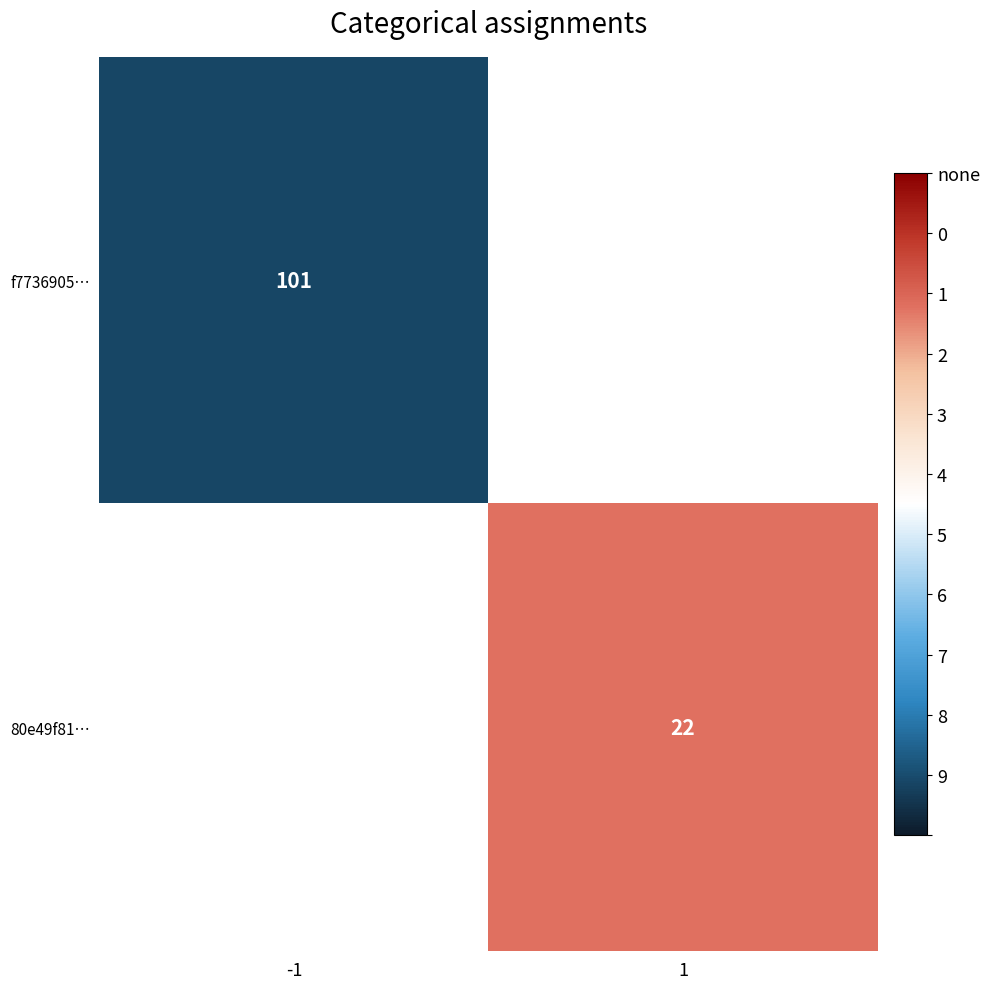

True or false: f7736905… has a value of 31 at -1.

False